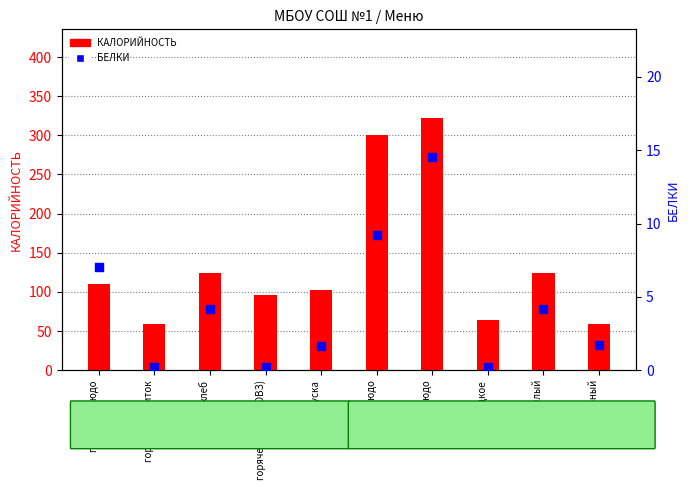

At which category is the sum across all series the highest?

2 блюдо